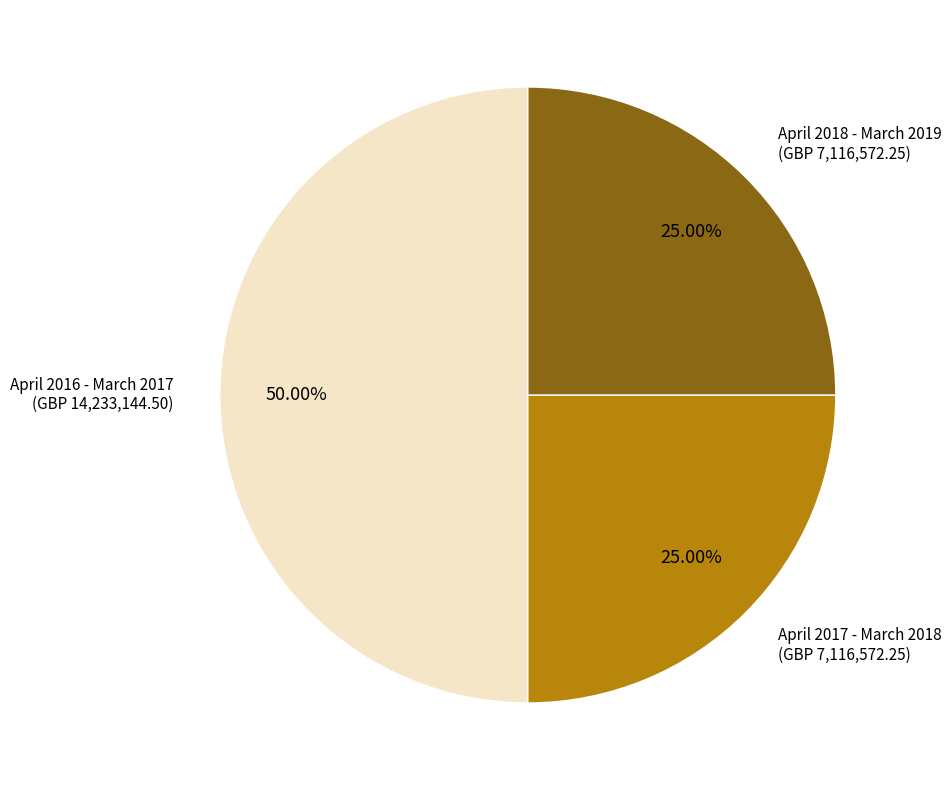

Count the number of slices in the pie.

3